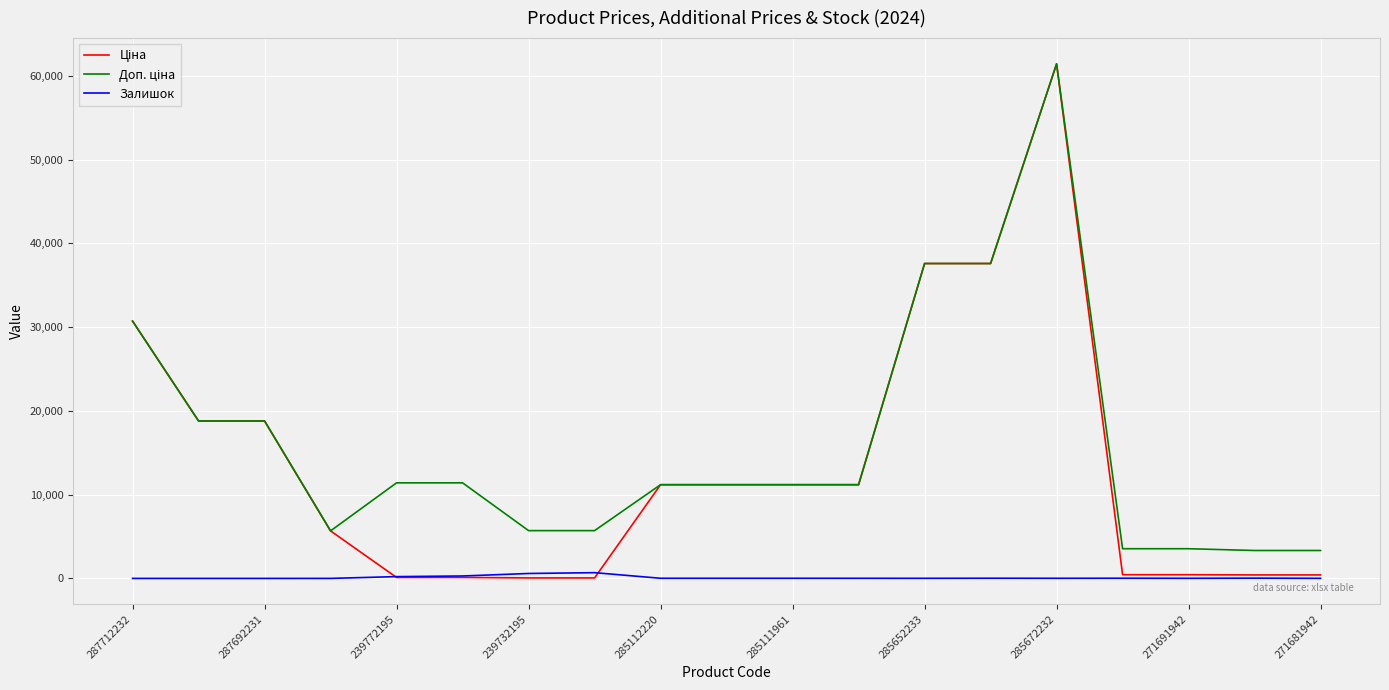

Is this an area chart (filled region under the line)?

No